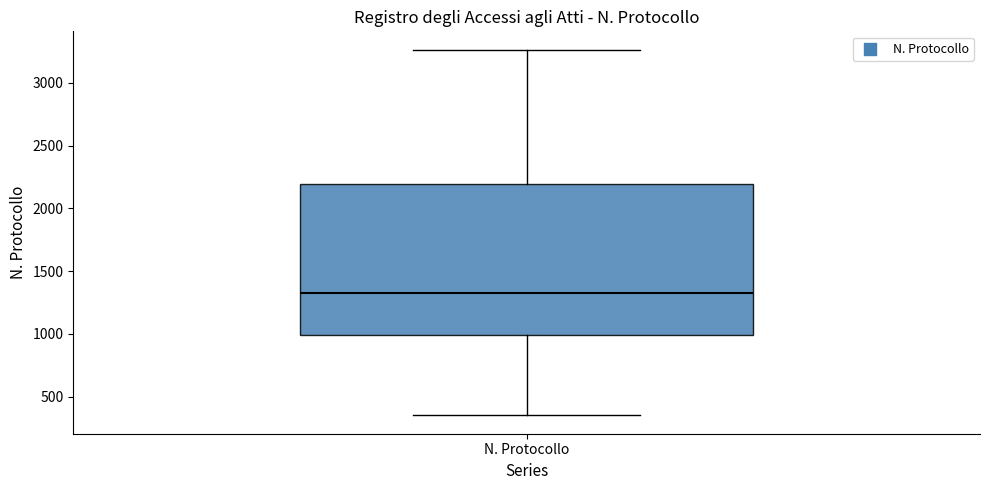

Read this box plot against the y-axis: the position of the median line, the range covered by the box, and the ends of both whiskers. The values are not printed on the chart, so give them approximately, as read against the axis.

median 1350, box 1000 to 2200, whiskers 350 to 3250